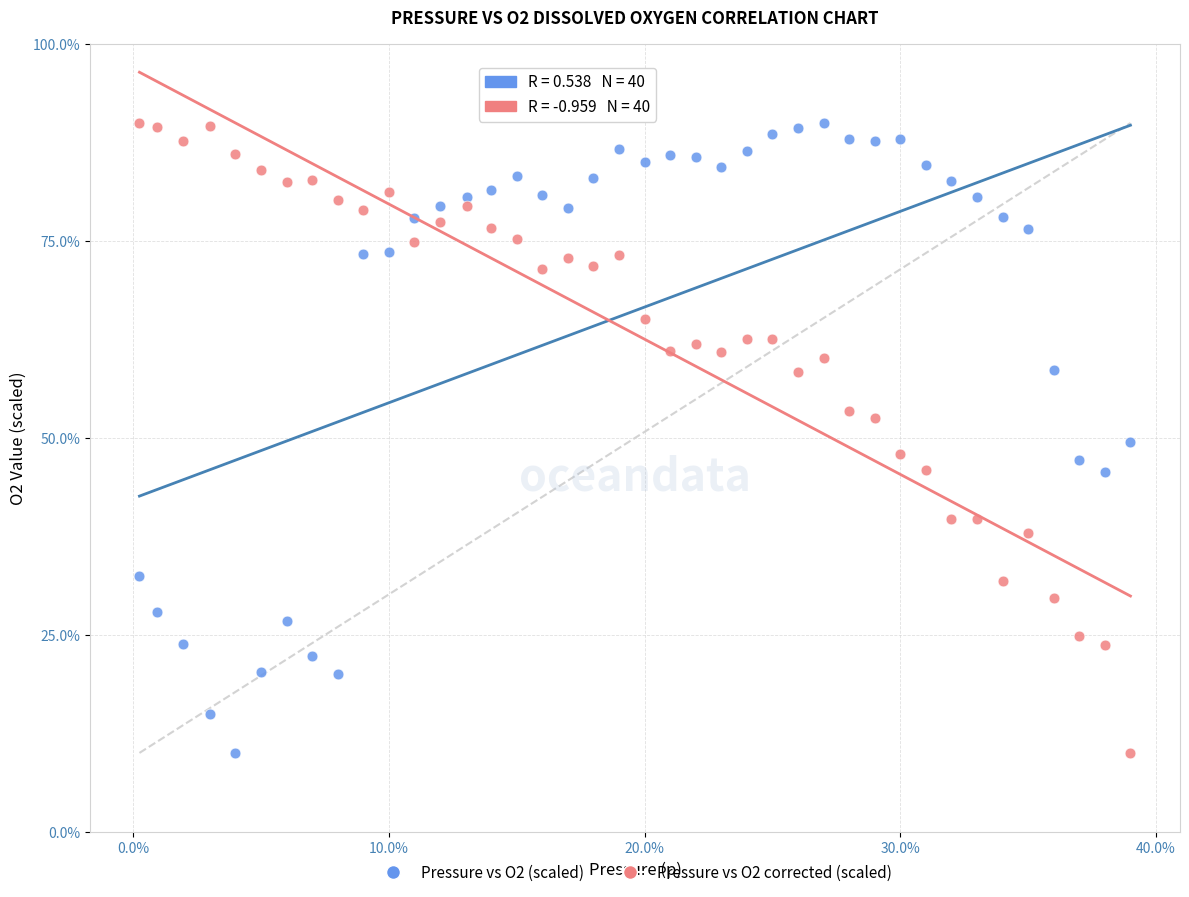

What is the X range (max minus min) for the scatter plot?

77.5